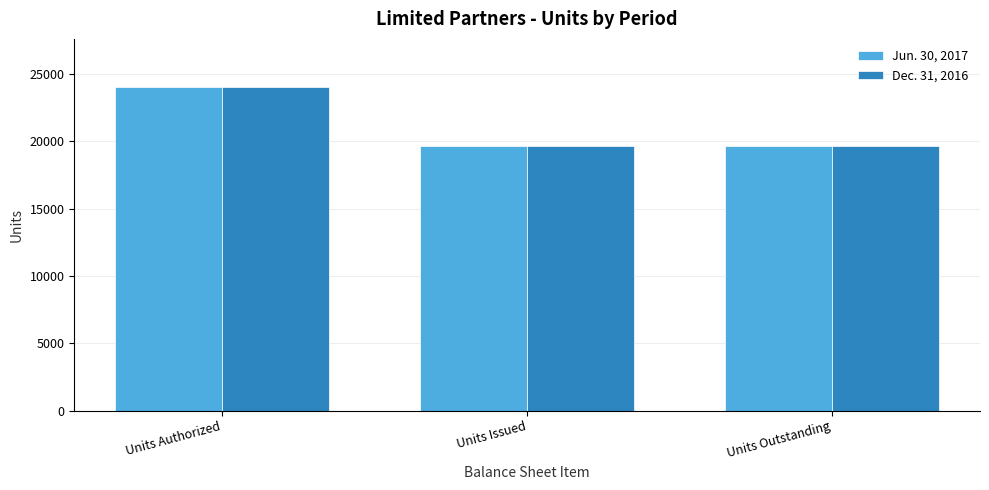

Which category has the highest value in the Dec. 31, 2016 series?

Units Authorized